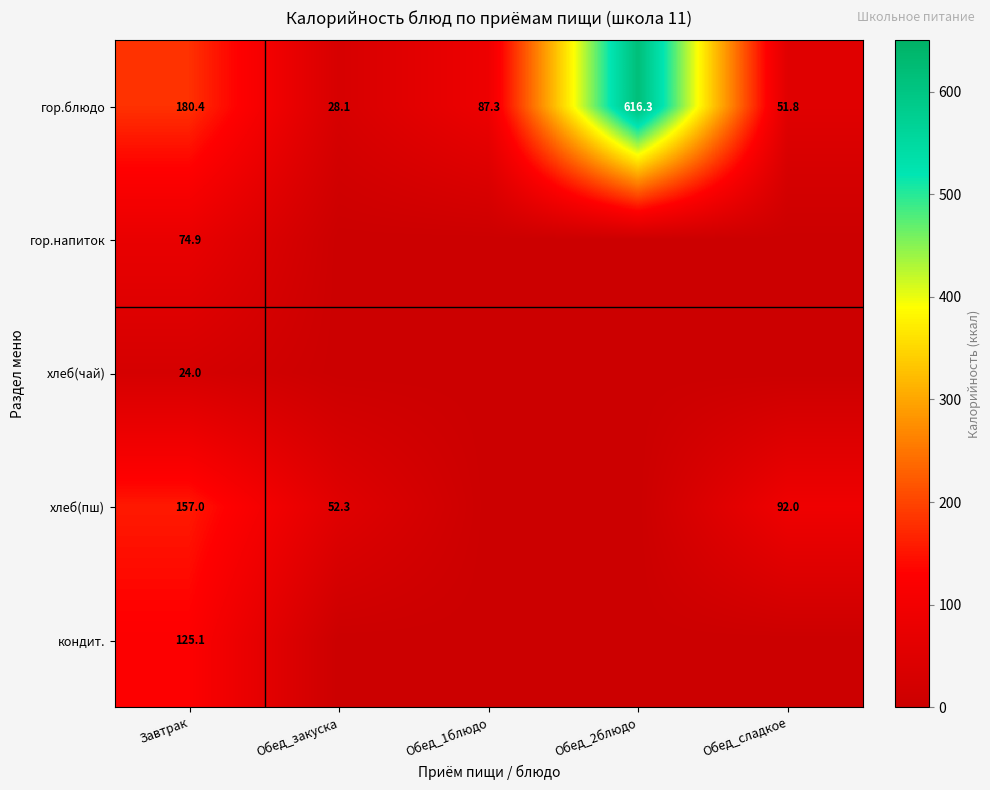

Is the value of кондит. at Завтрак greater than the value of хлеб(чай) at Завтрак?

Yes